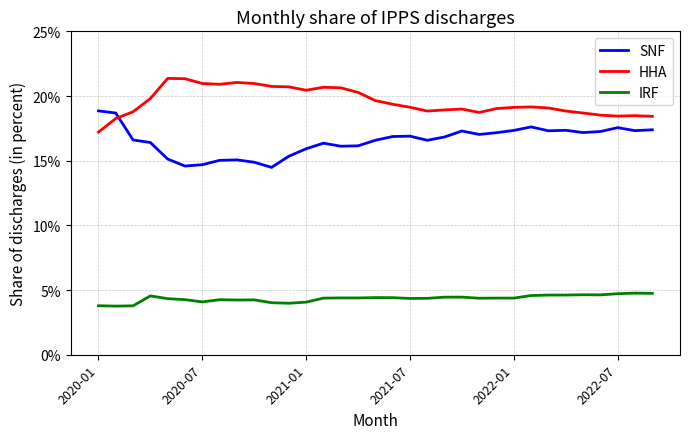

True or false: SNF and IRF cross at least once.

False